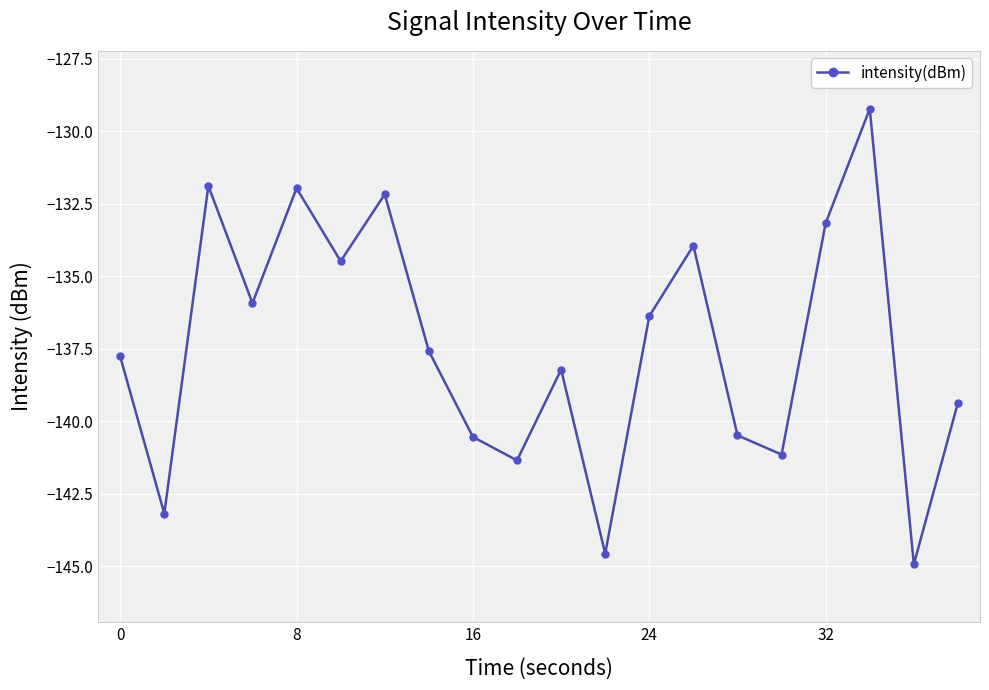

How many points are higher than both their immediate neighbors (excluding endpoints)?

6